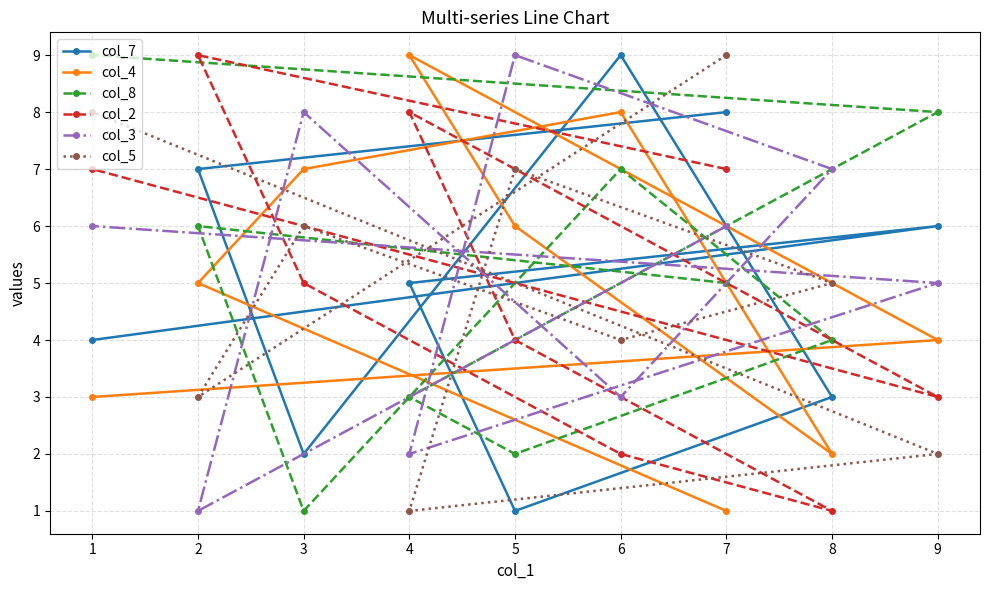

Reading left to right, extract all data points from this chart.

col_7: 1=4	2=7	3=2	4=5	5=1	6=9	7=8	8=3	9=6
col_4: 1=3	2=5	3=7	4=9	5=6	6=8	7=1	8=2	9=4
col_8: 1=9	2=6	3=1	4=3	5=2	6=7	7=5	8=4	9=8
col_2: 1=7	2=9	3=5	4=8	5=4	6=2	7=7	8=1	9=3
col_3: 1=6	2=1	3=8	4=2	5=9	6=3	7=6	8=7	9=5
col_5: 1=8	2=3	3=6	4=1	5=7	6=4	7=9	8=5	9=2